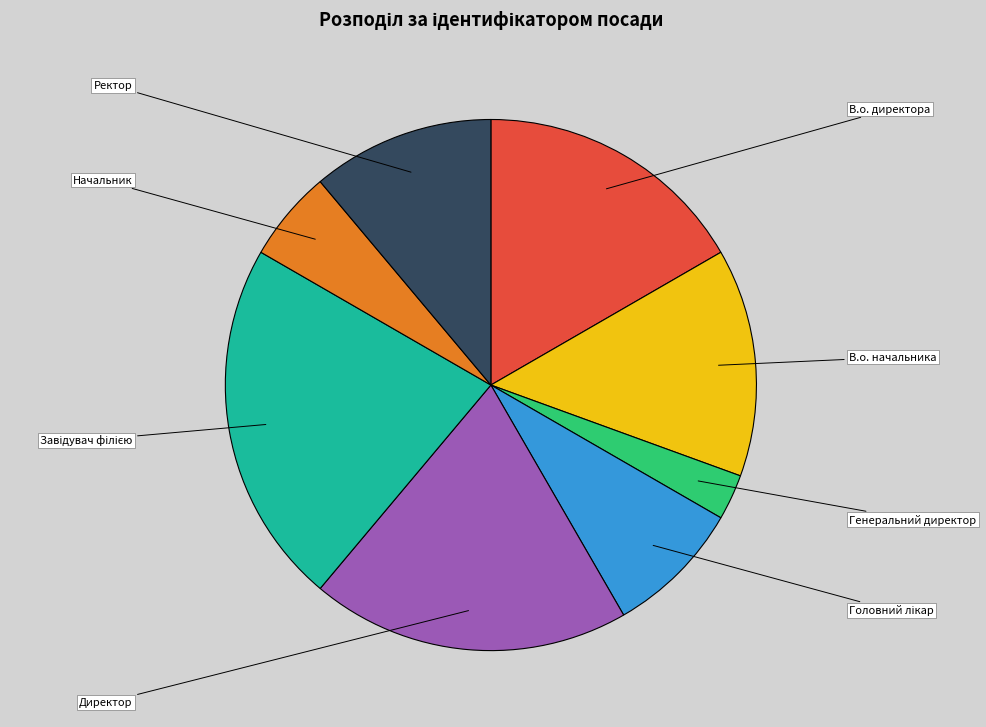

Do Генеральний директор and Директор together represent more than half of the pie?

No